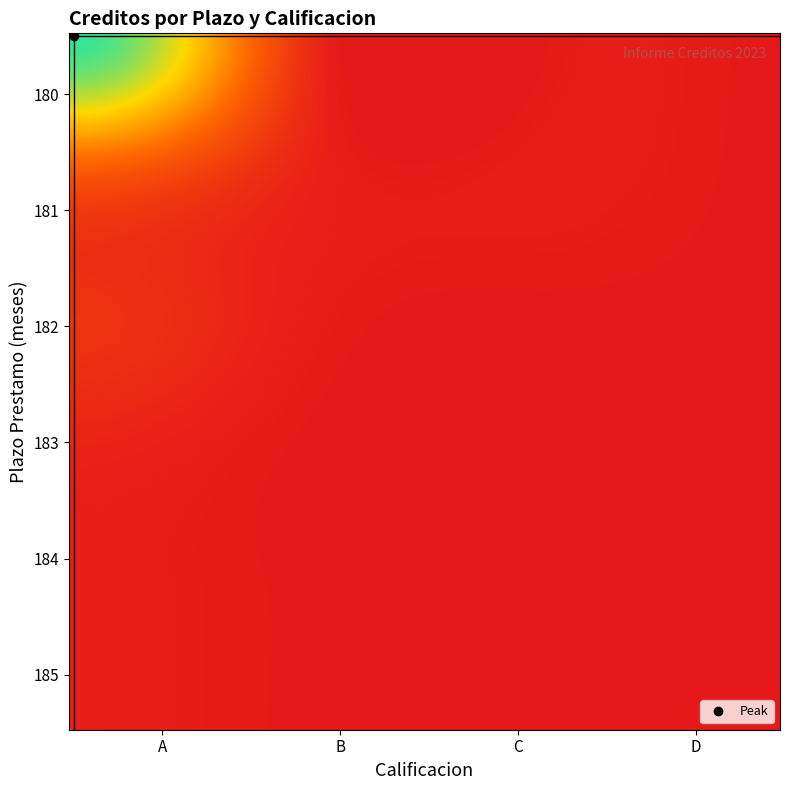

What is the maximum value shown in the chart?

45